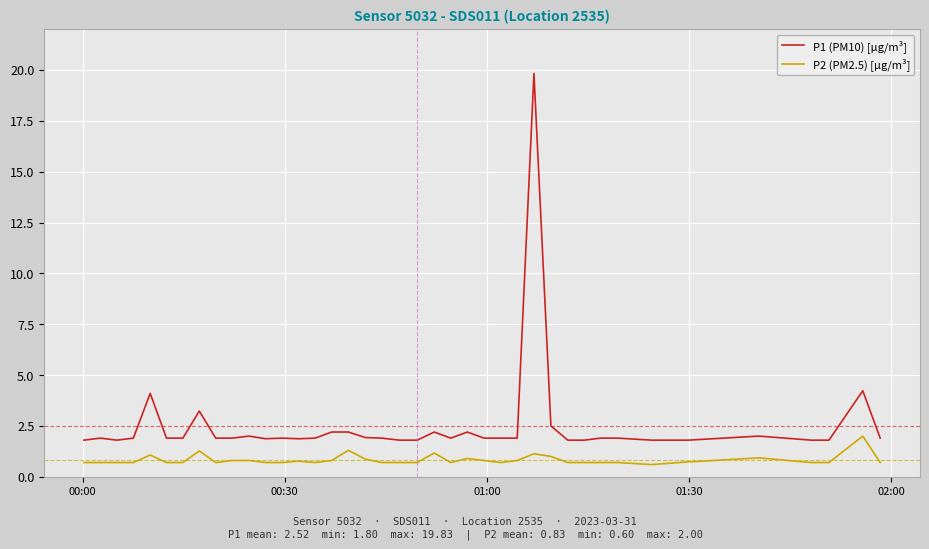

List the series in order of their peak value, lowest first.

P2 (PM2.5) [µg/m³], P1 (PM10) [µg/m³]